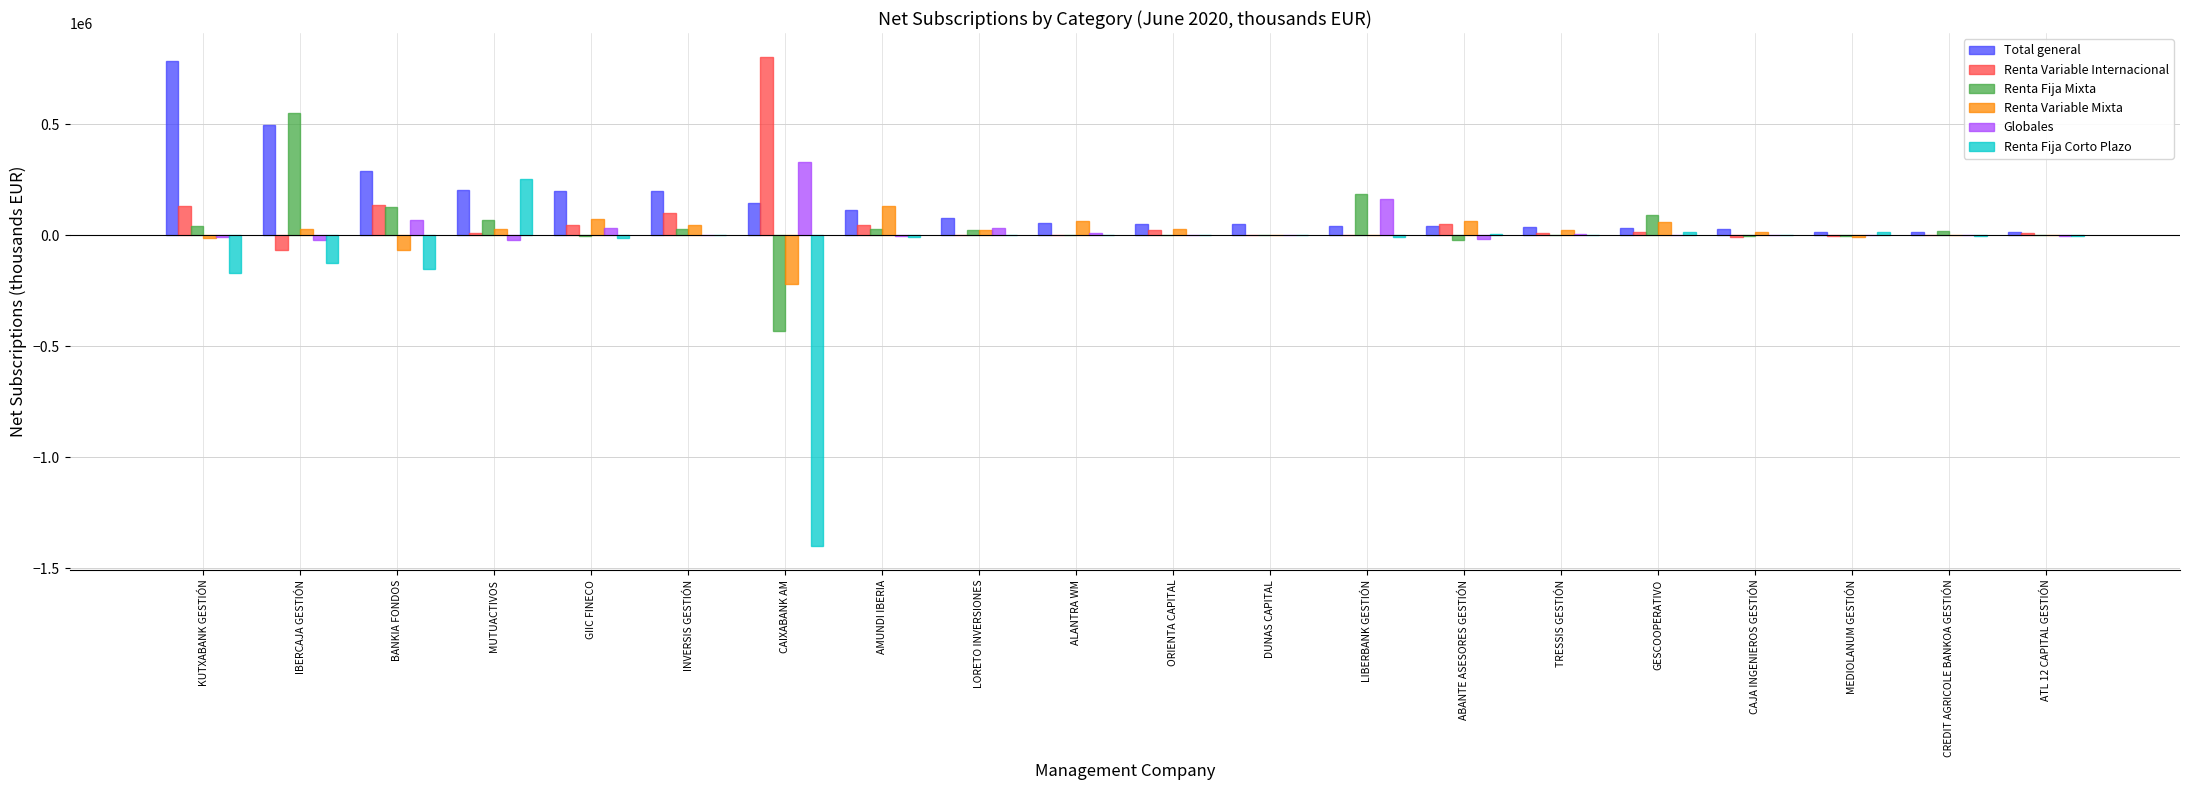

Count the number of data series in this chart.

6